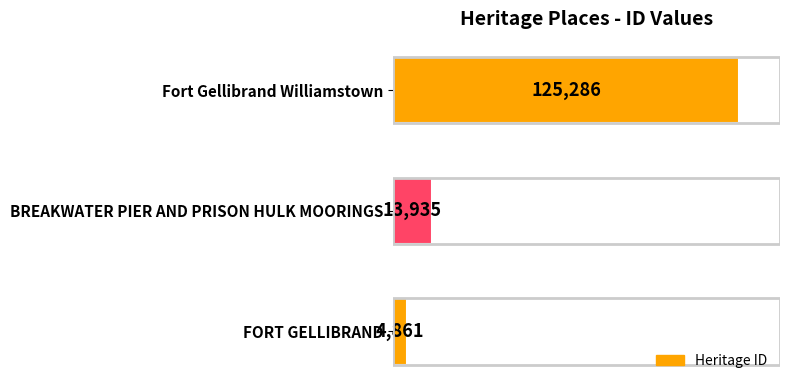

Where is the data nearest to the value 65073?

BREAKWATER PIER AND PRISON HULK MOORINGS